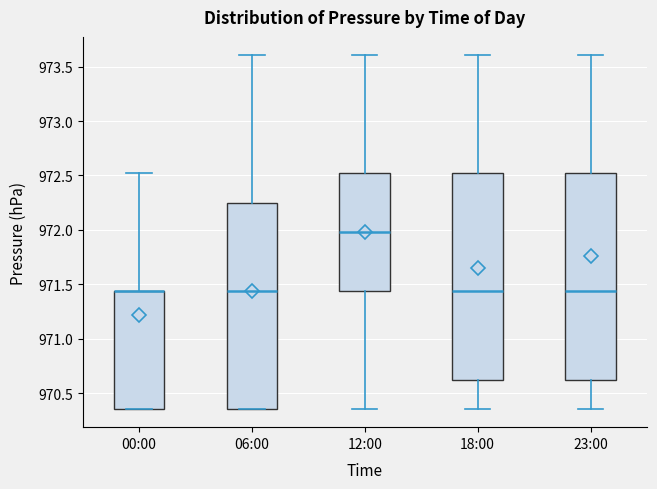

Where is the upper edge of the box for 18:00 on the y-axis? The values are not printed on the chart, so give them approximately, as read against the axis.

972.50